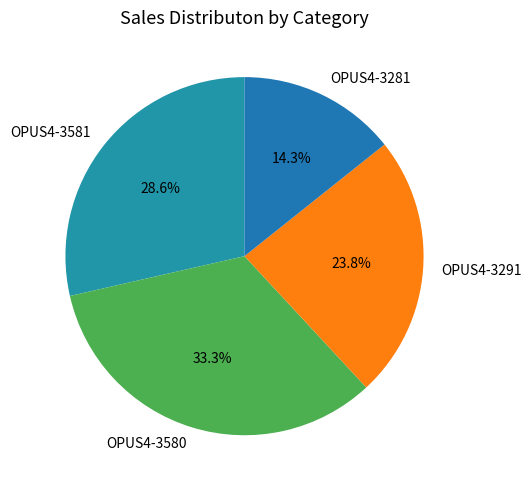

Is OPUS4-3291 the majority of the pie?

No